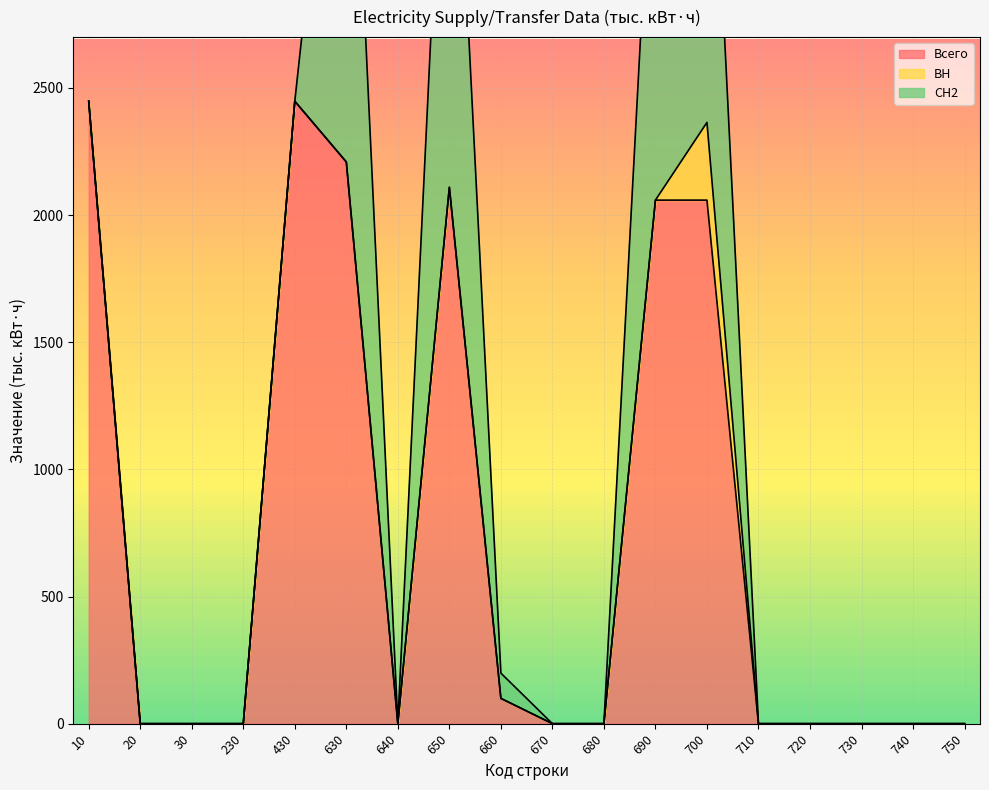

What is the maximum value for Всего?

2447.9